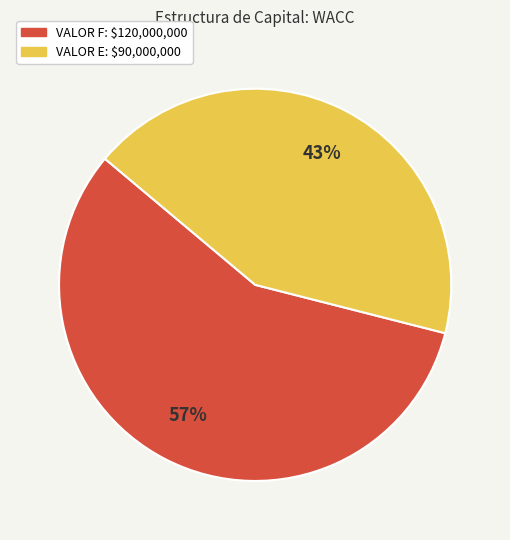

The VALOR E slice represents 43% of the pie. True or false?

True